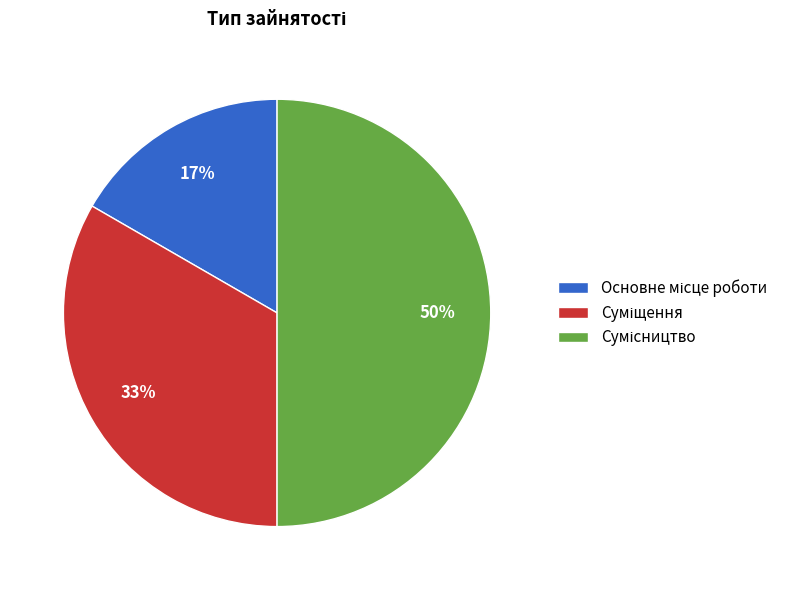

To the nearest percent, what is the difference between the largest and smallest slice percentages?

33%